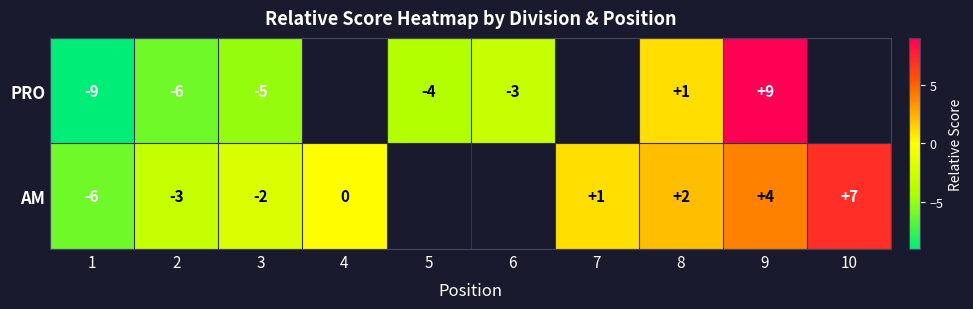

What is the difference between the highest and lowest values at 2?

3